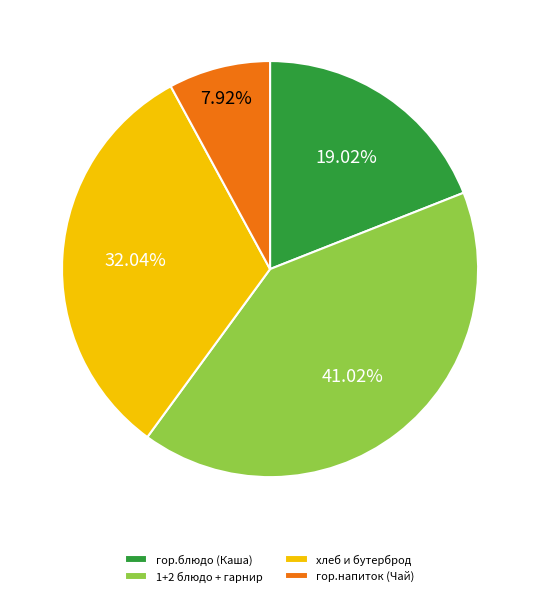

Which category has the smallest portion of the pie?

гор.напиток (Чай)